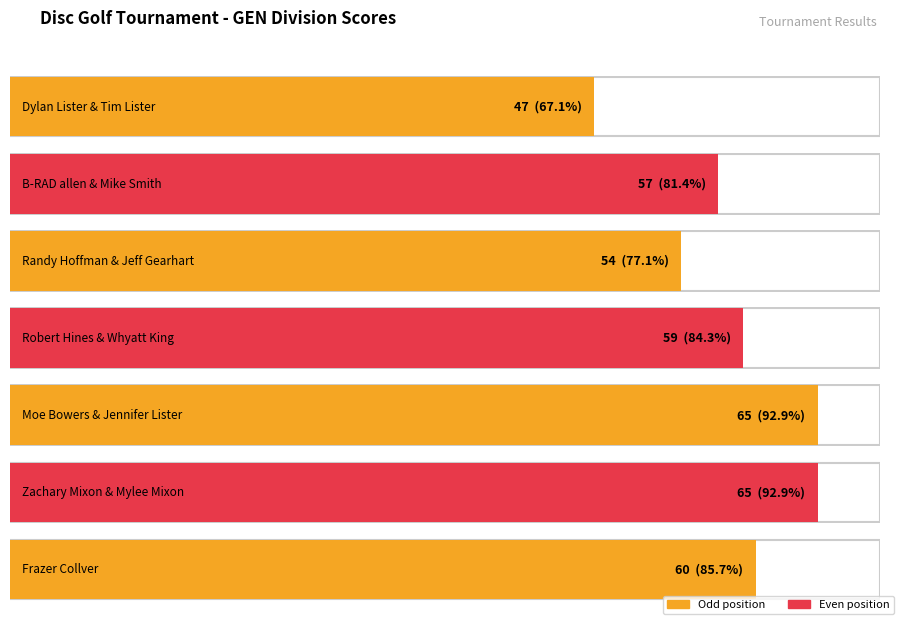

What is the value of the event_total_score bar at the 7th from the left?

60